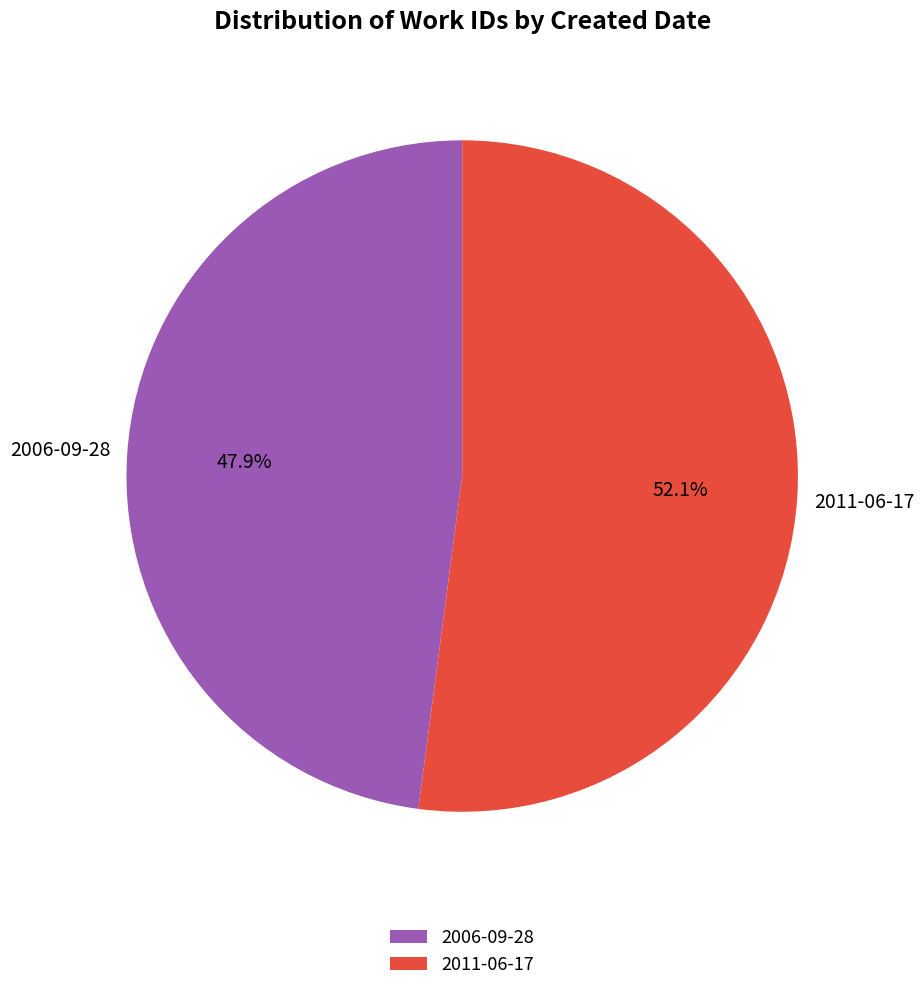

What is the ratio of the value at 2011-06-17 to the value at 2006-09-28?

1.1